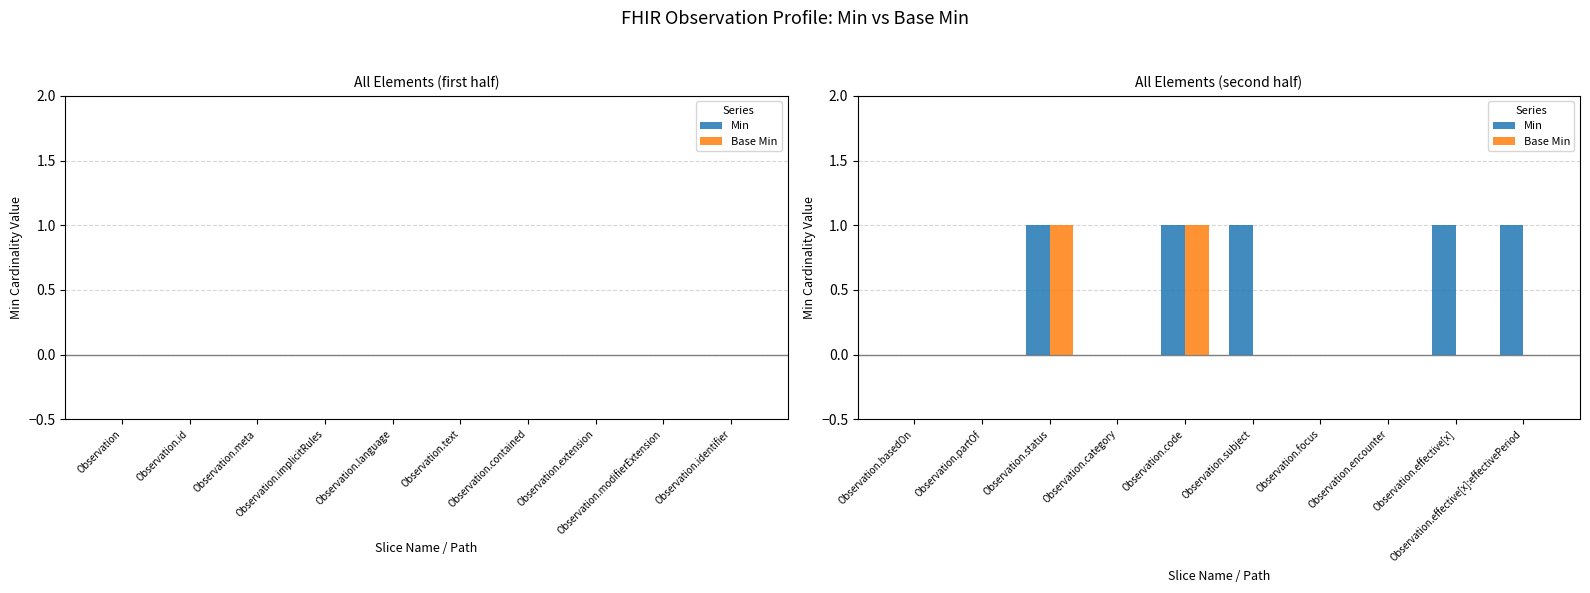

Which series changed the most between Observation.encounter and Observation.effective[x]?

Min